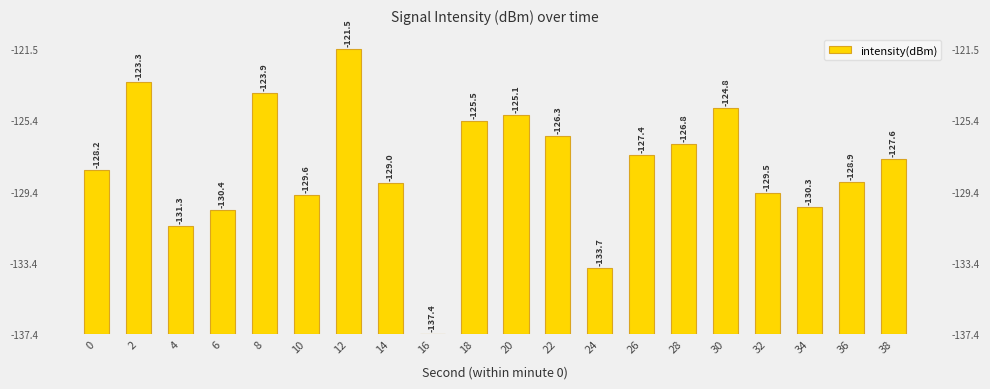

What is the maximum value shown in the chart?

15.9